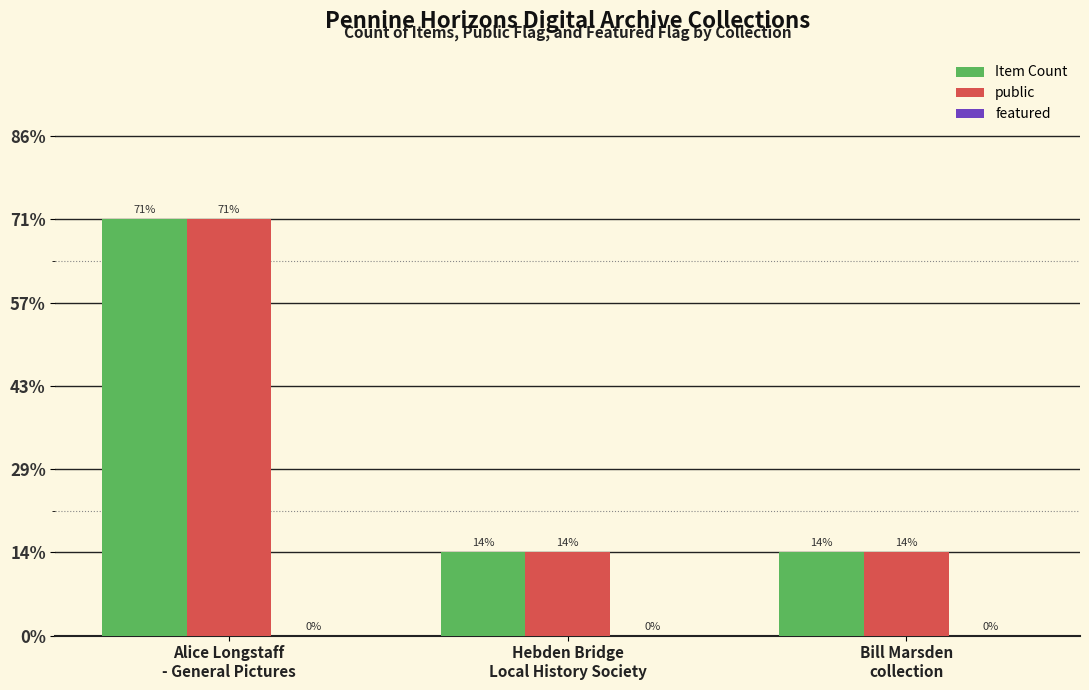

Does the chart contain any negative values?

No